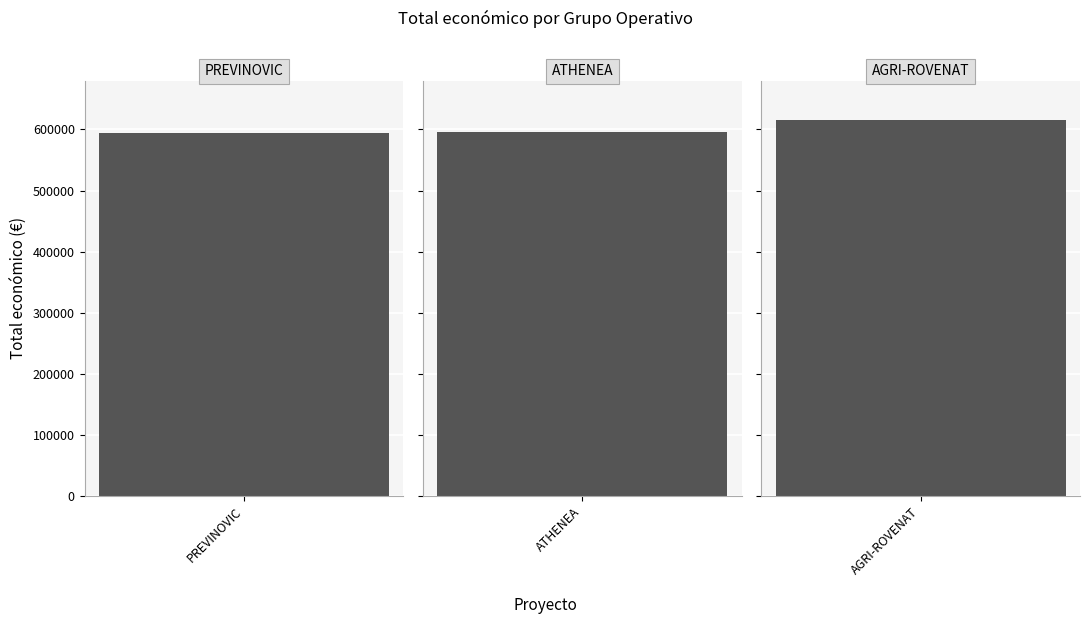

Reading left to right, transcribe all the data shown in this chart.

593715	595436	615375